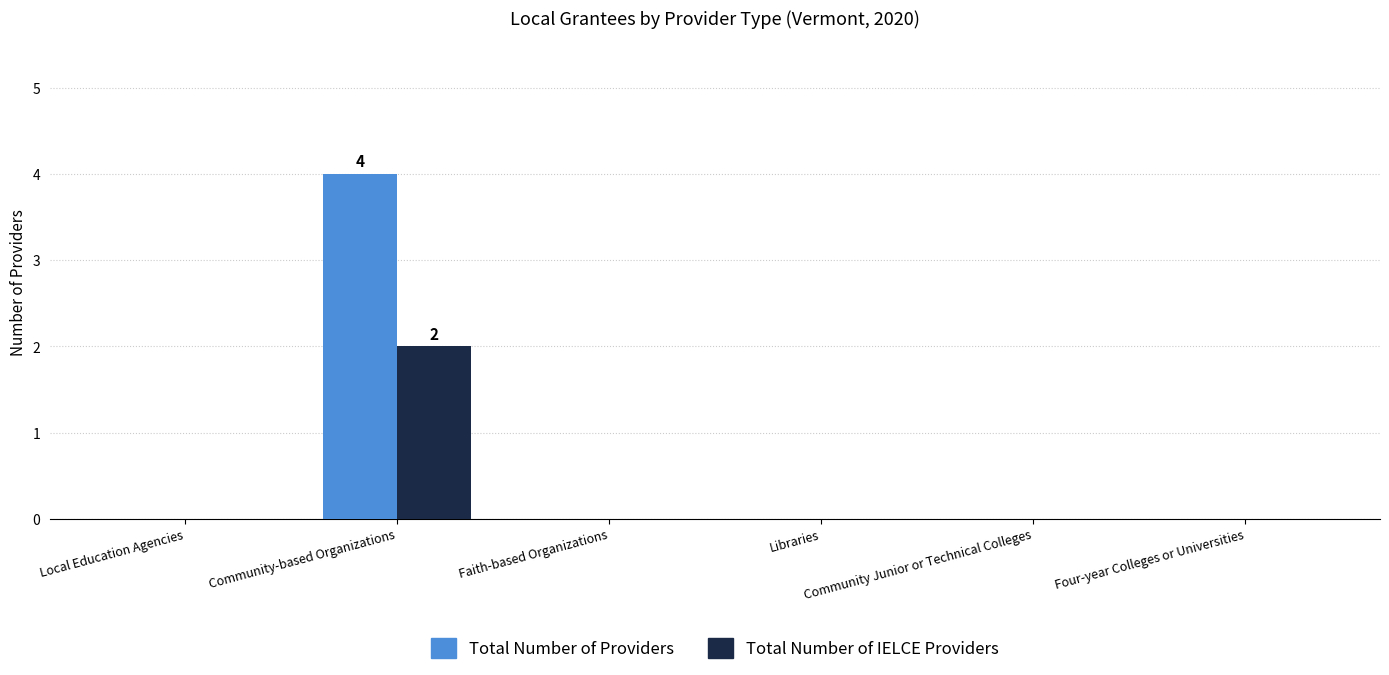

Reading left to right, transcribe all the data shown in this chart.

Total Number of Providers: 0	4	0	0	0	0
Total Number of IELCE Providers: 0	2	0	0	0	0